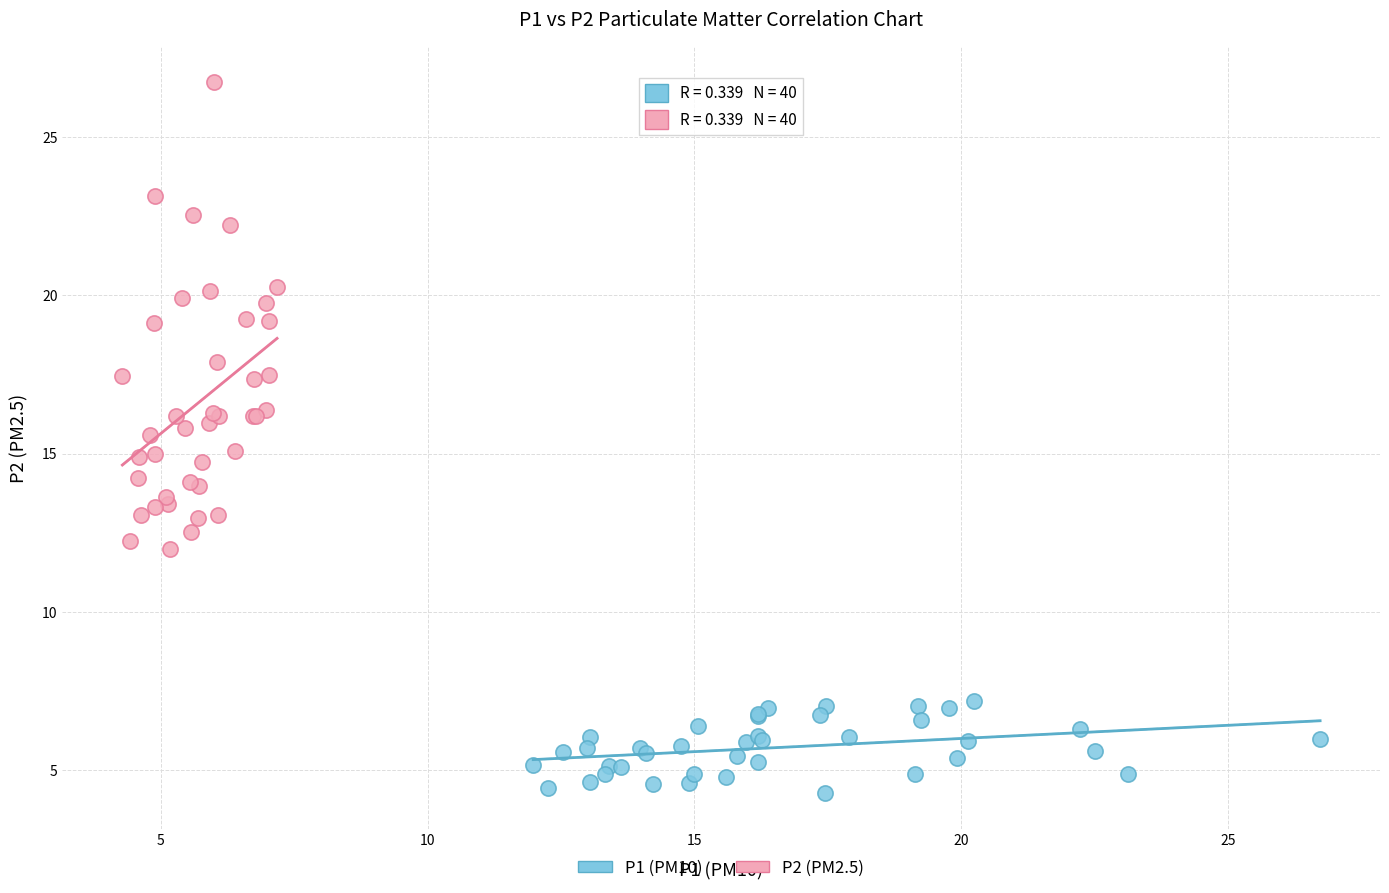

Which series contains the lowest Y value?

P1 (PM10)